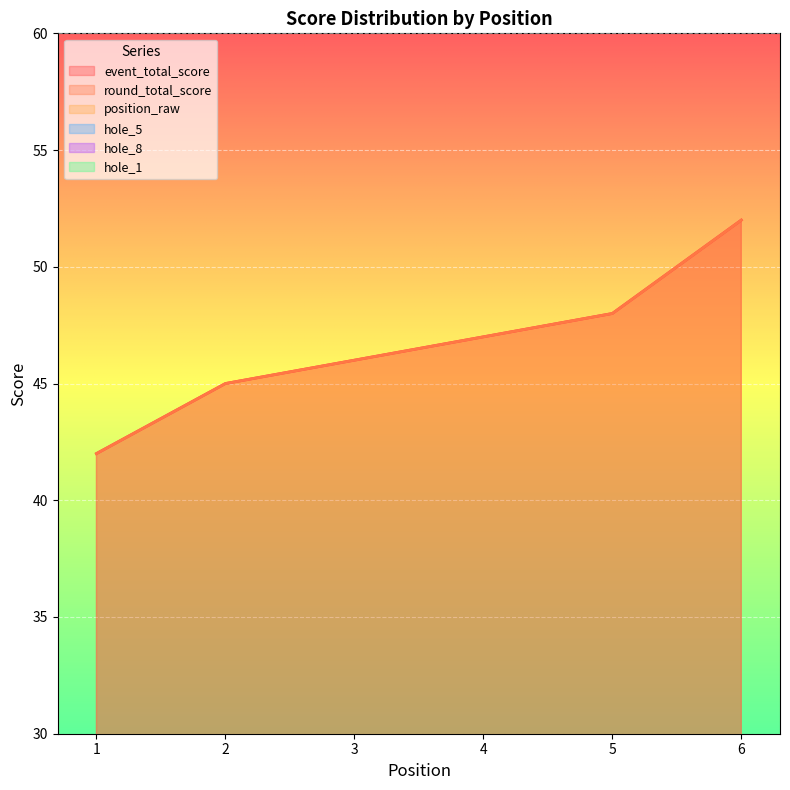

True or false: position_raw has more than 2 points higher than both neighbors.

False